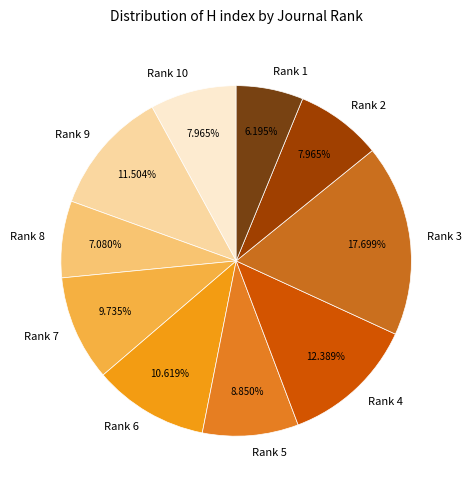

How many slices are in this pie chart?

10